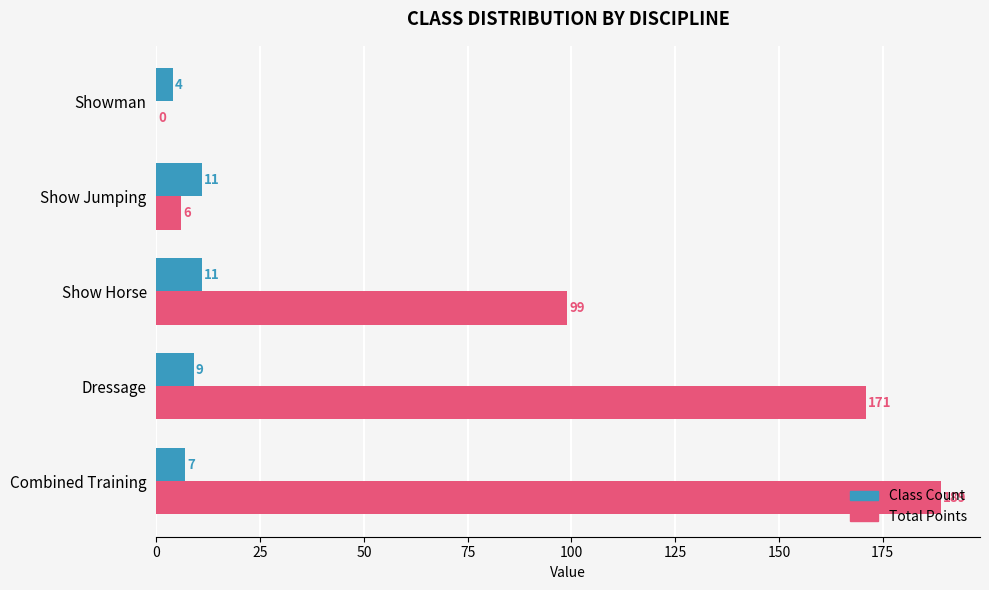

What is the sum of all Class Count values?

42